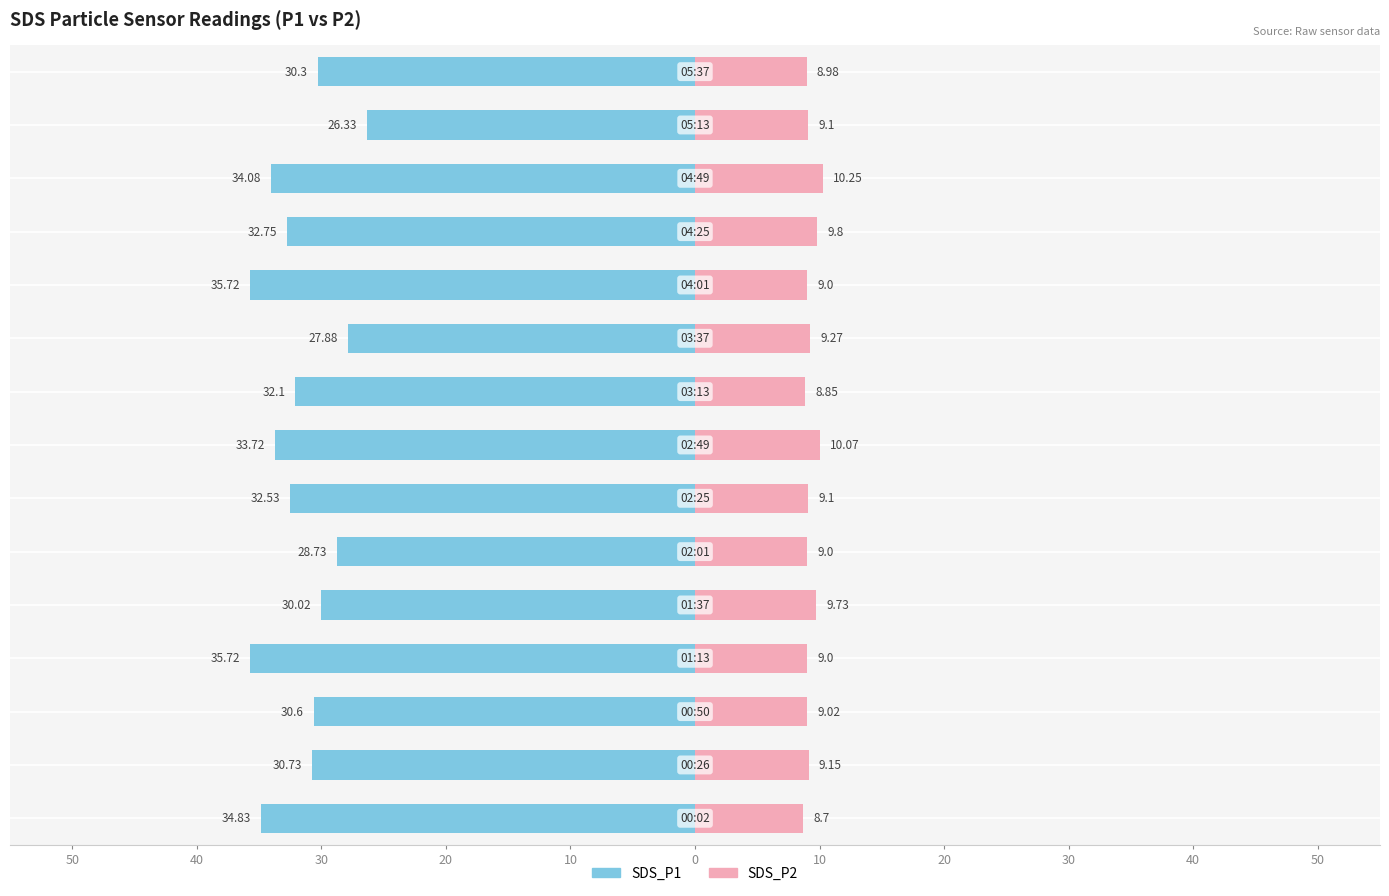

List the labels in order of SDS_P2 value, largest first.

04:49, 02:49, 04:25, 01:37, 03:37, 00:26, 02:25, 05:13, 00:50, 01:13, 02:01, 04:01, 05:37, 03:13, 00:02